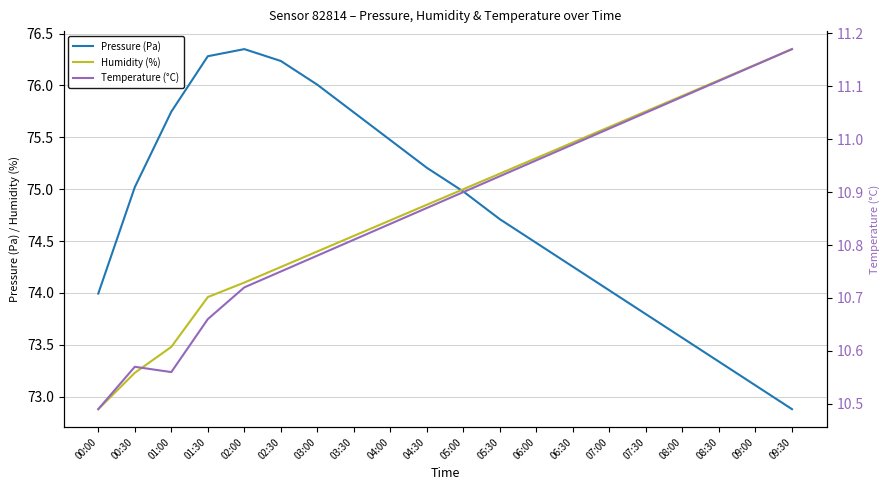

Where is the first local maximum for Temperature (°C)?

00:30